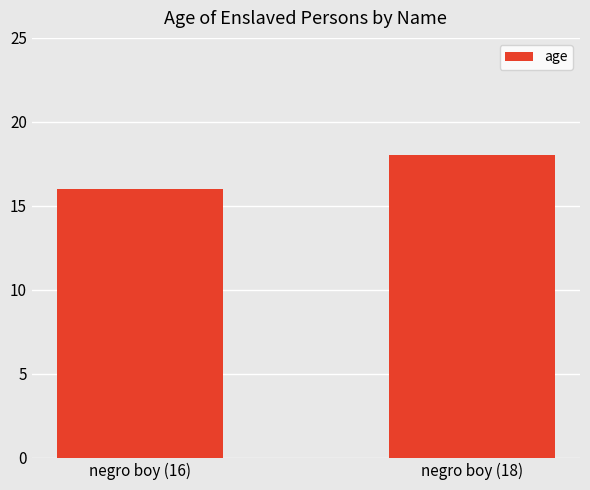

Approximately how many times larger is the value at negro boy (18) compared to negro boy (16)?

1.1